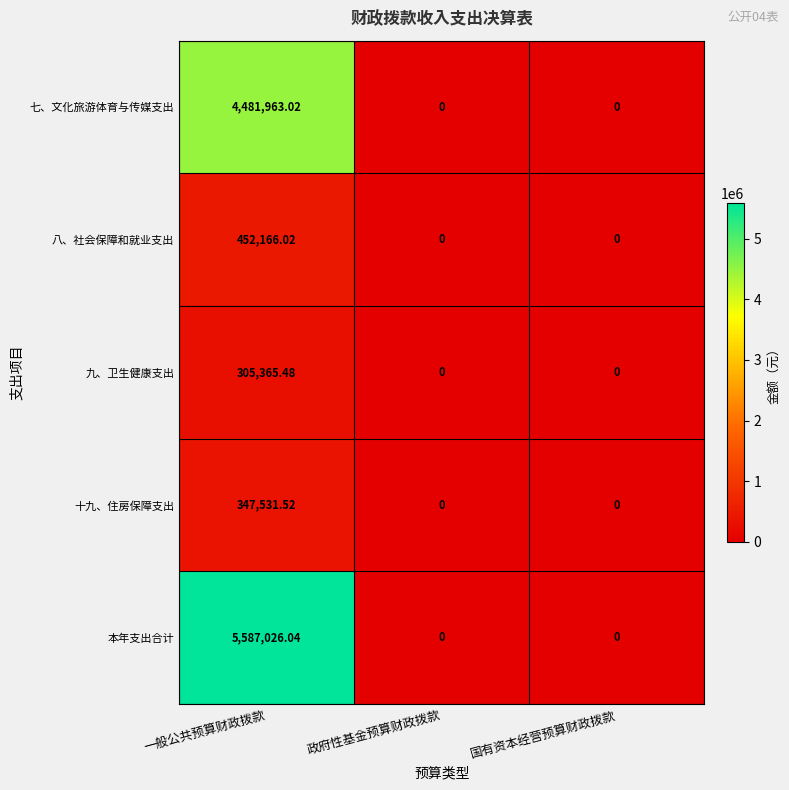

What is the spread (max minus min) of values at 一般公共预算财政拨款?

5281660.6